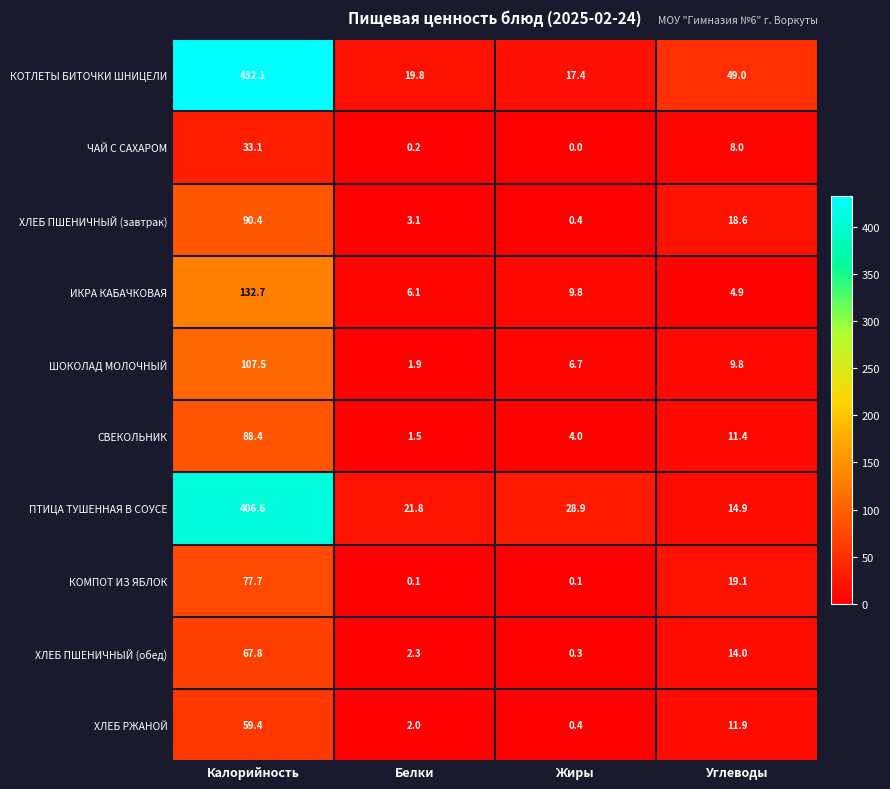

Which series has the widest spread of values?

КОТЛЕТЫ БИТОЧКИ ШНИЦЕЛИ